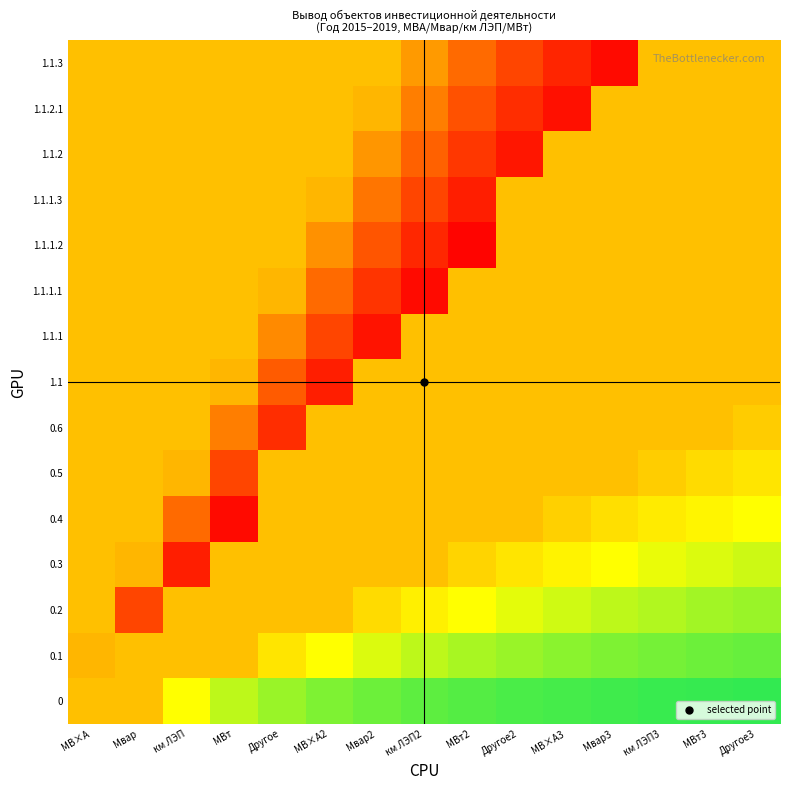

At which category does the chart reach its minimum across all series?

МВт2